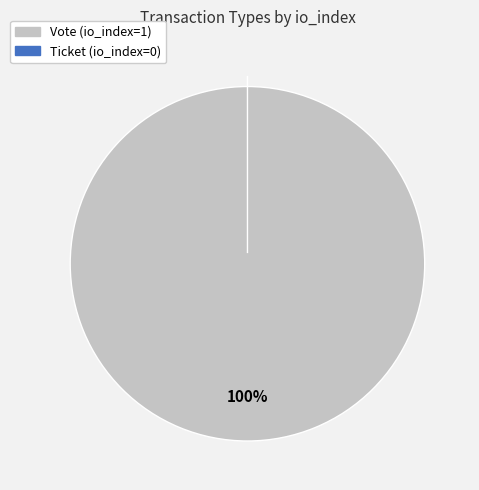

Do Vote and Ticket together represent more than half of the pie?

Yes